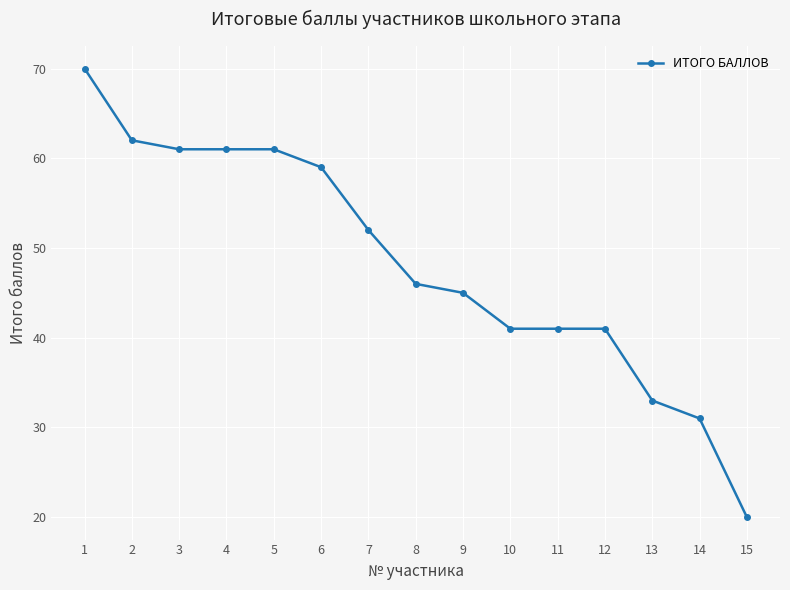

How many series are shown in this chart?

1